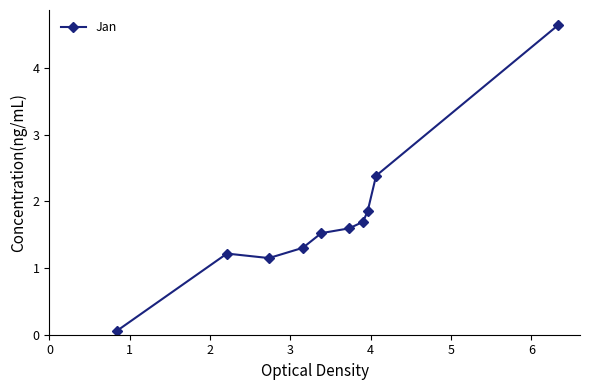

What is the value of the 6th point from the left?

1.6